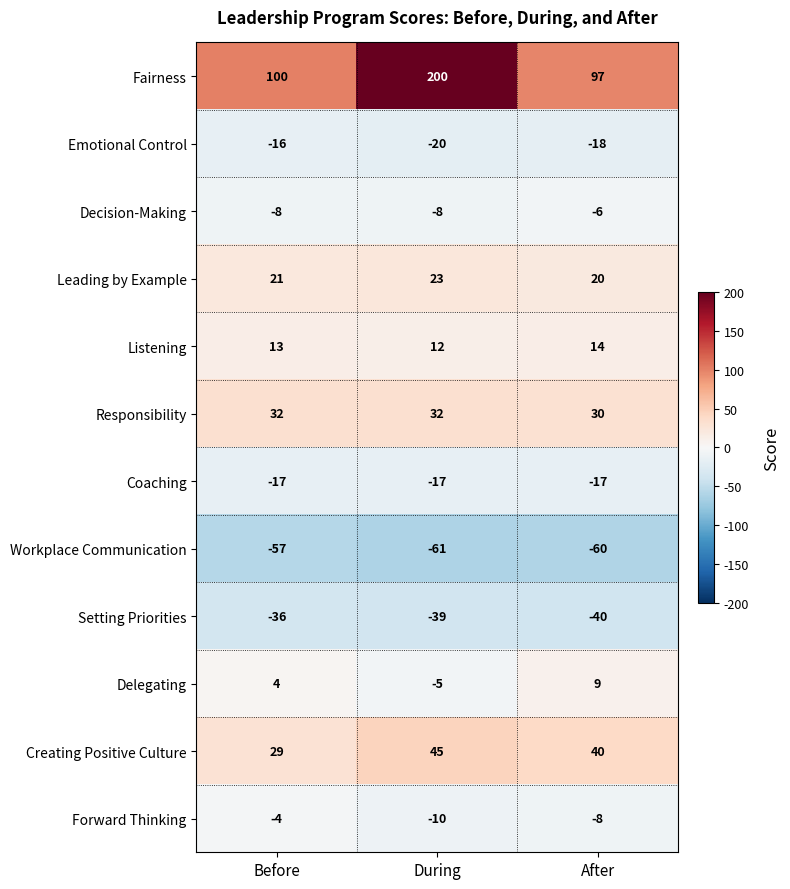

How many data points does each series have?

3